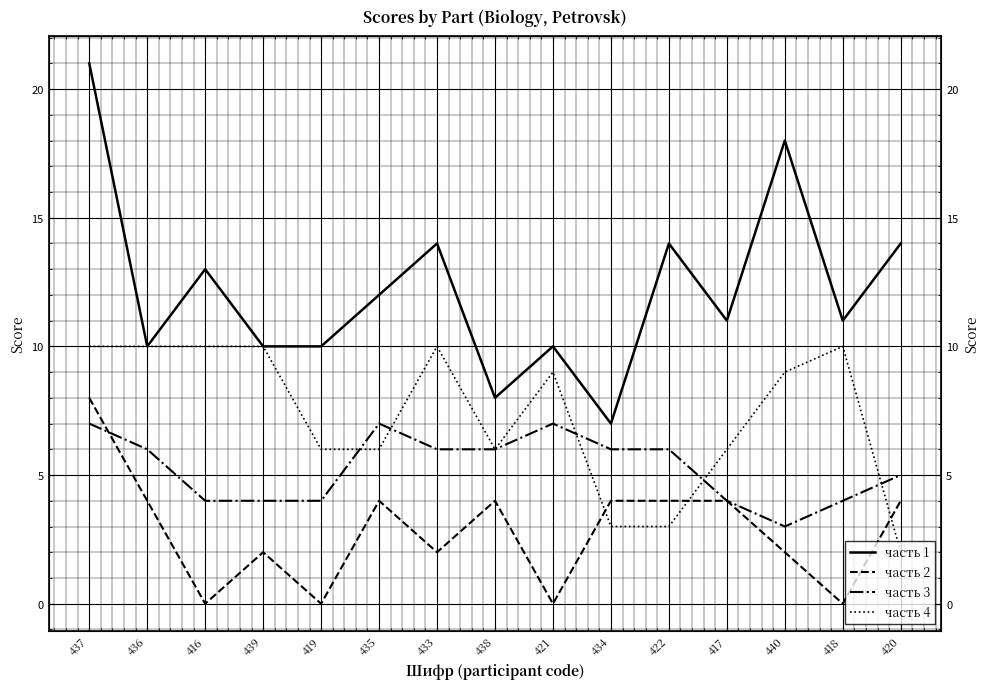

At which label does часть 1 first exceed 11?

437